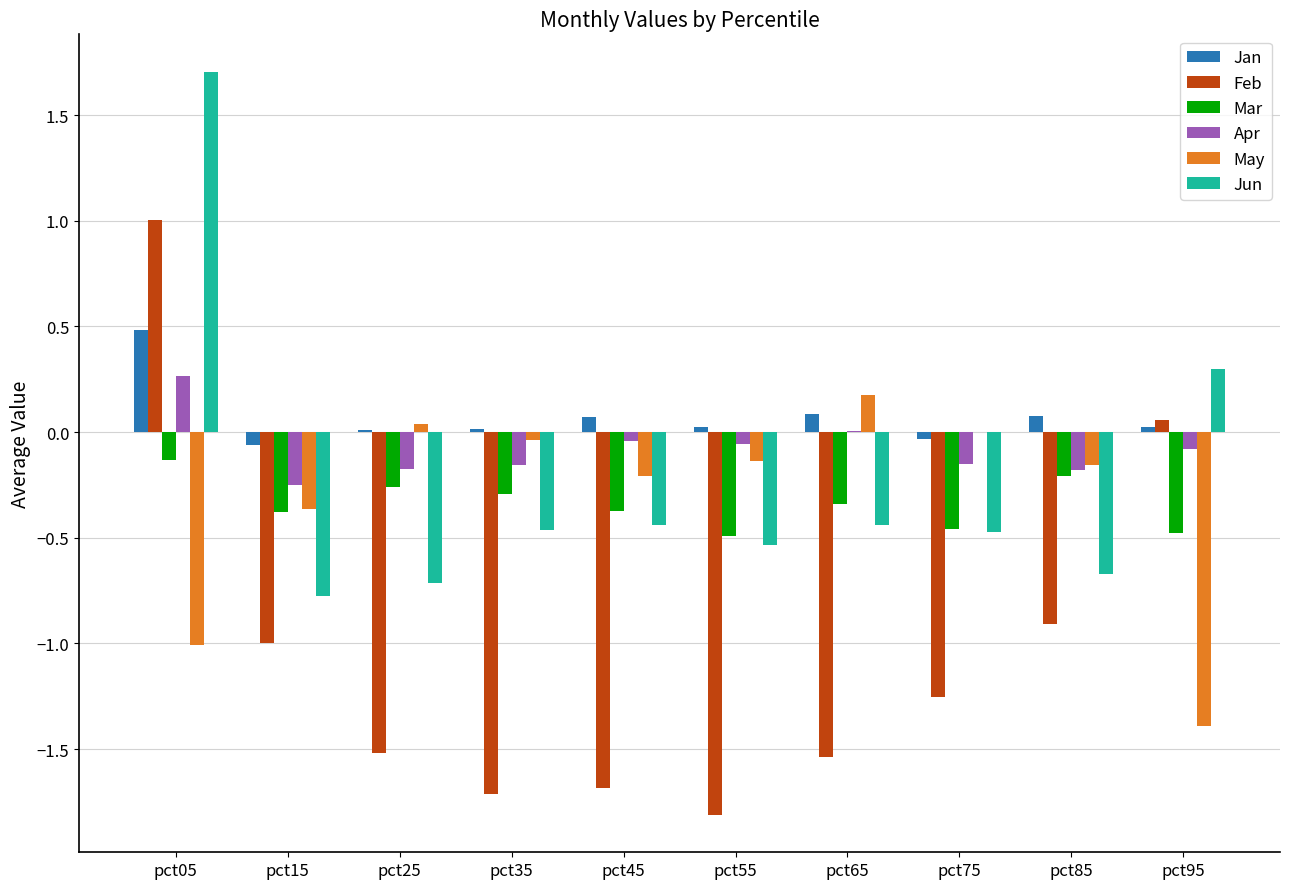

How many values in Jun are above zero?

2